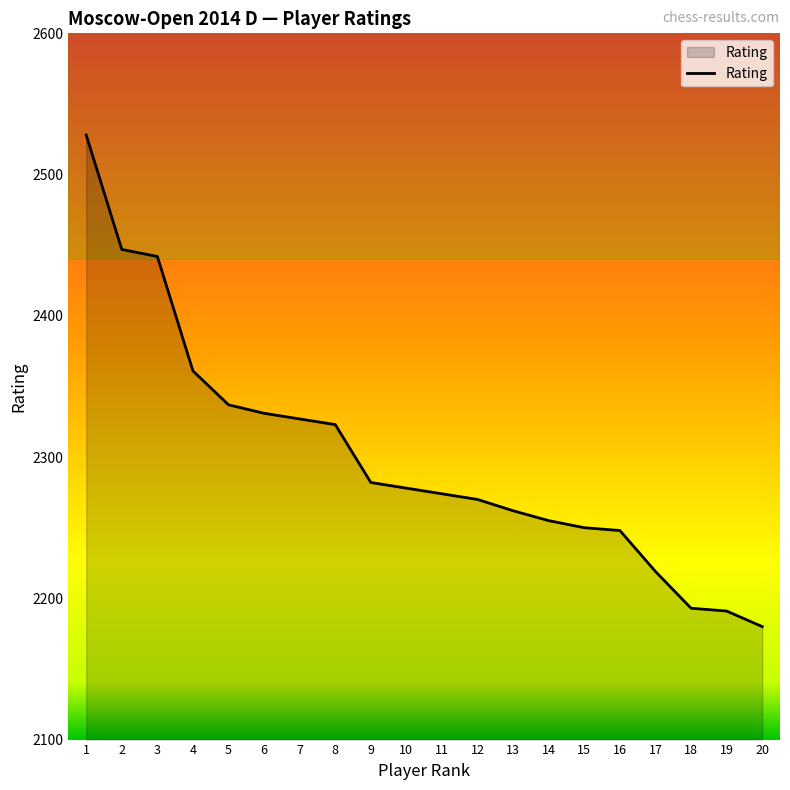

What is the change in value from 7 to 19?

-136